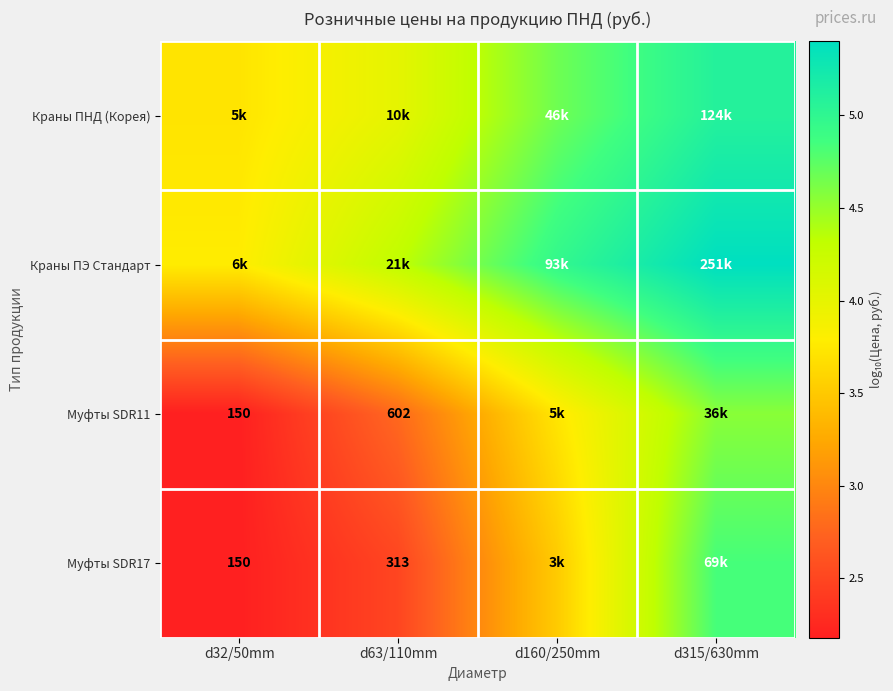

Which has a higher value, d32/50mm or d160/250mm?

d160/250mm